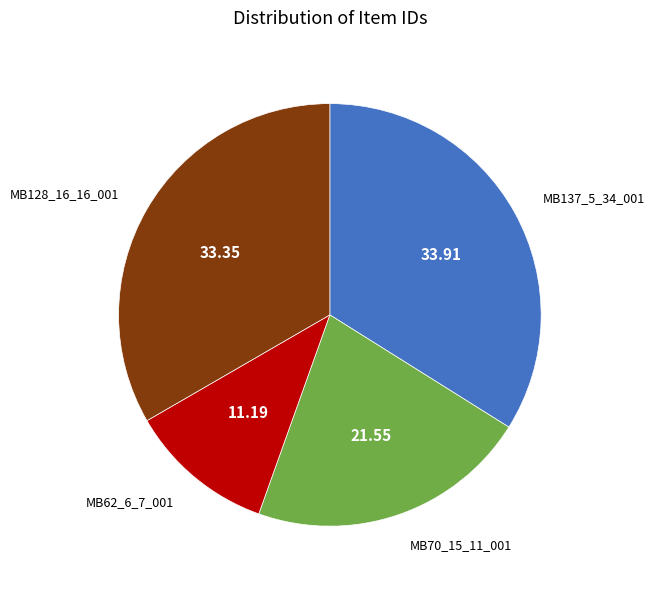

Does any single category account for the majority?

No